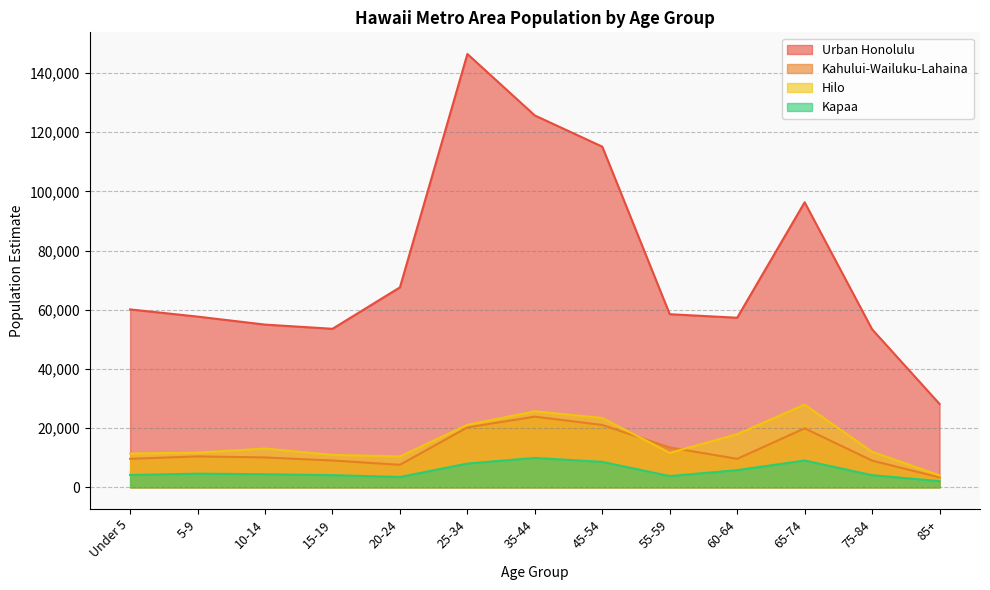

What is the average value of the Hilo series?

15501